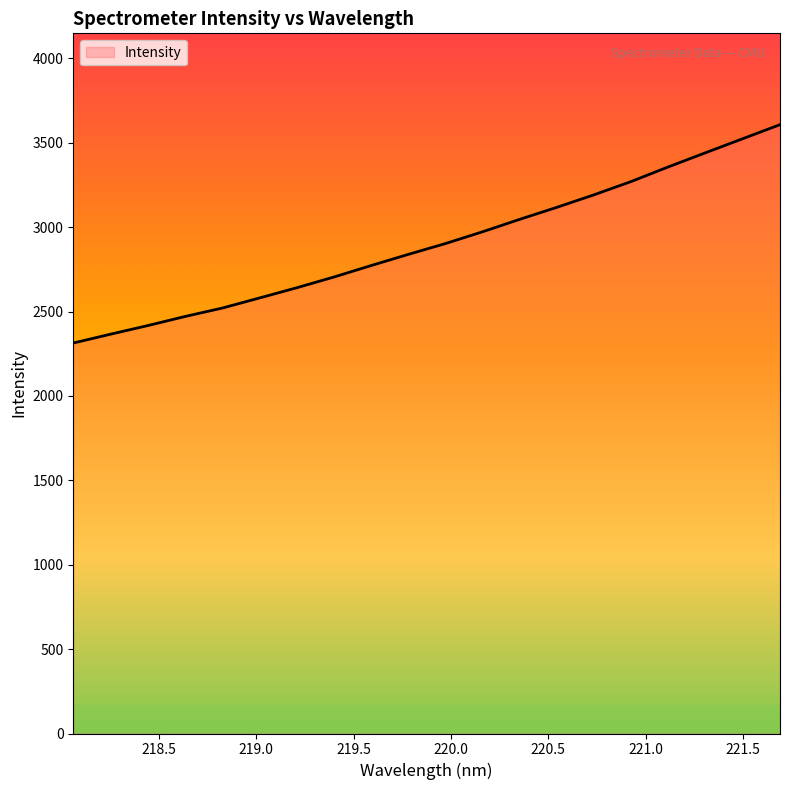

What is the maximum value shown in the chart?

3607.2